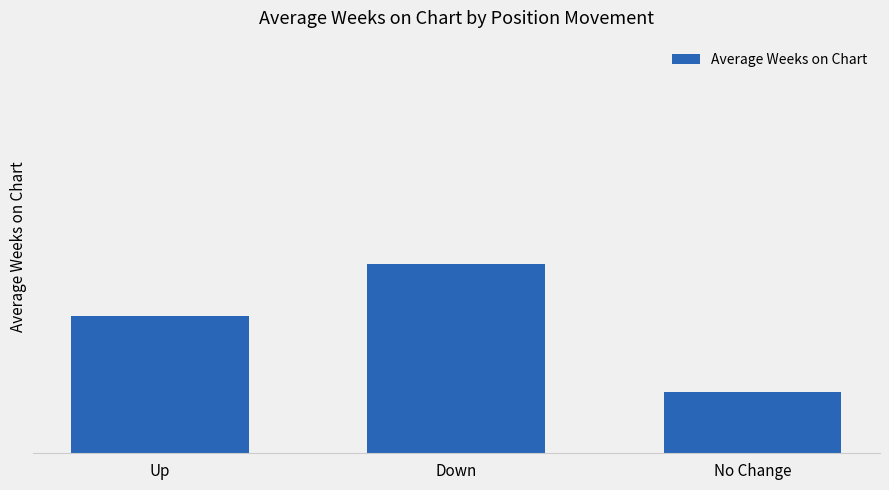

Reading right to left, what are all the values shown in this chart?

19.4	59.5	43.4